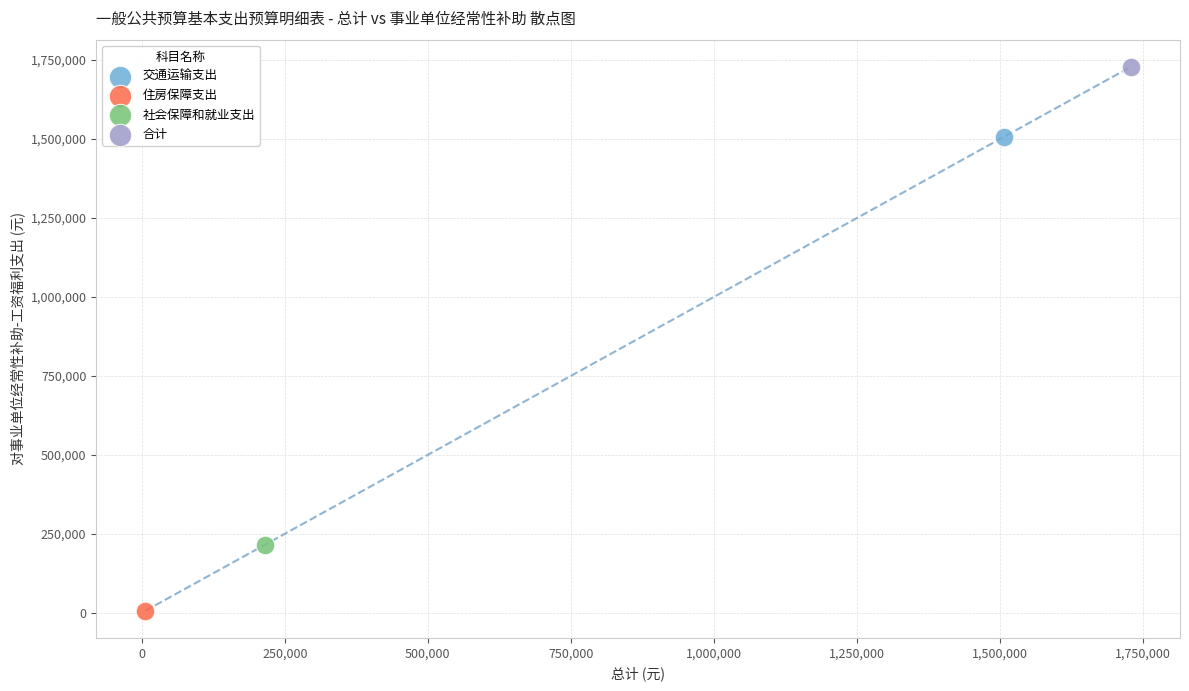

Which series contains the highest Y value?

合计